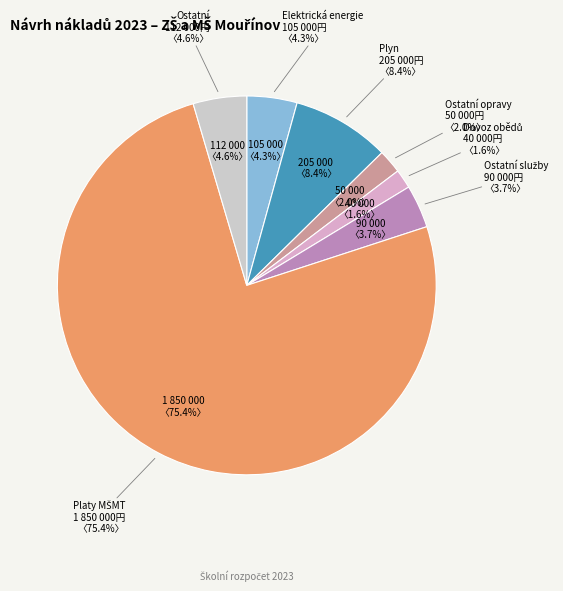

Is Platy MŠMT the majority of the pie?

Yes